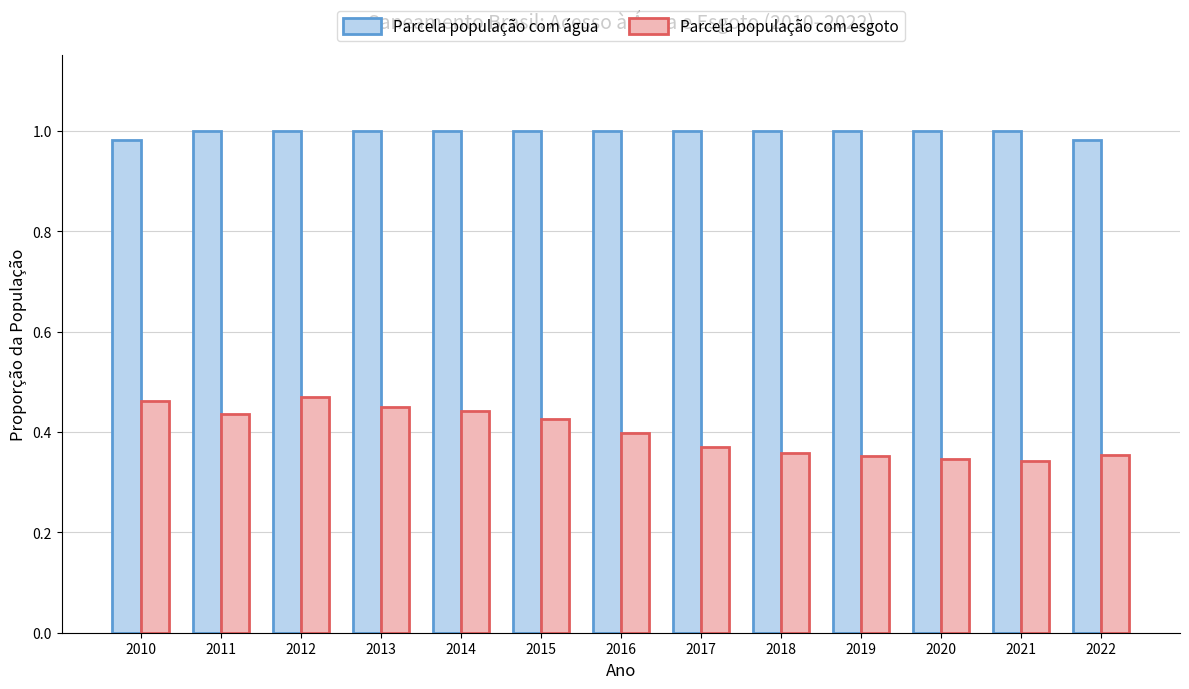

Is it true that Parcela população com esgoto equals 0.4 at 2013?

True